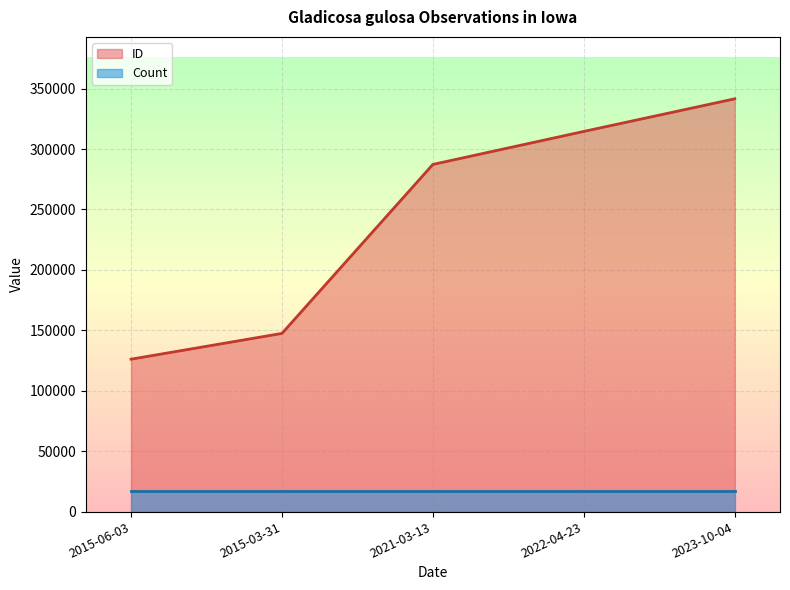

Which has a higher value, 2023-10-04 or 2015-06-03?

2023-10-04